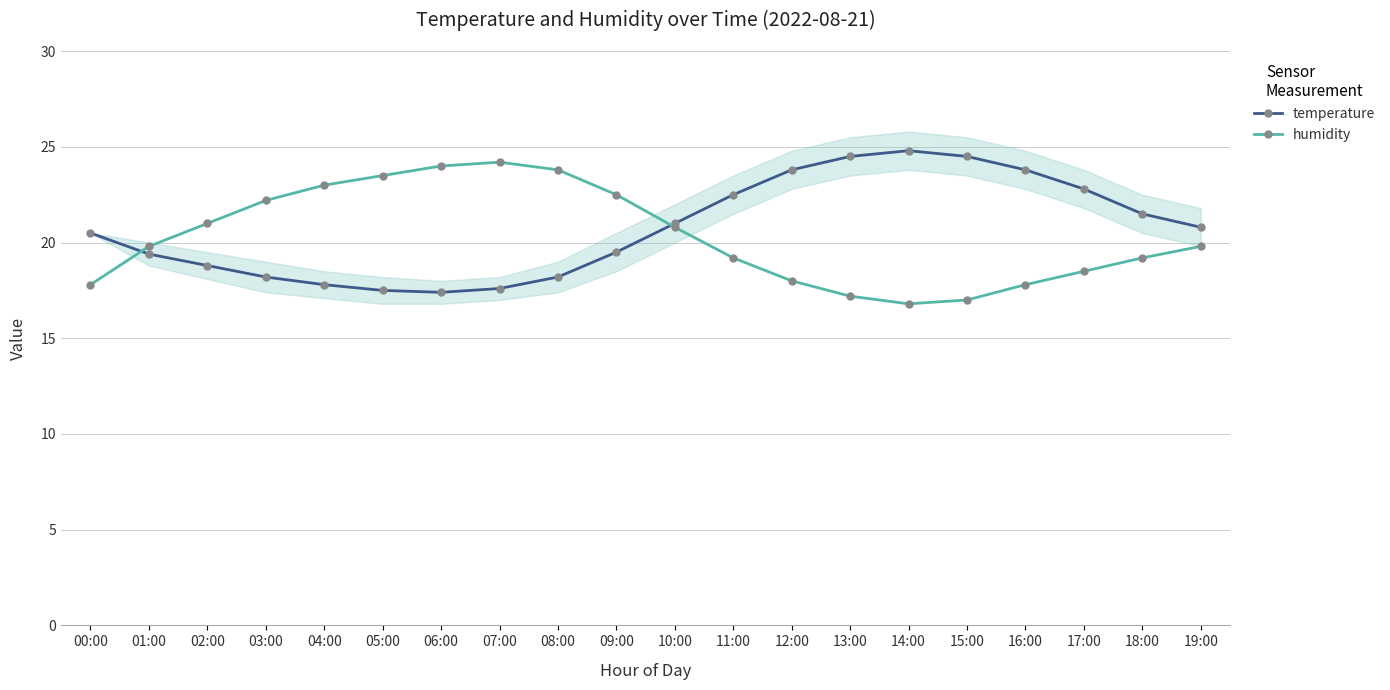

What is the label of the 5th point from the right?

15:00